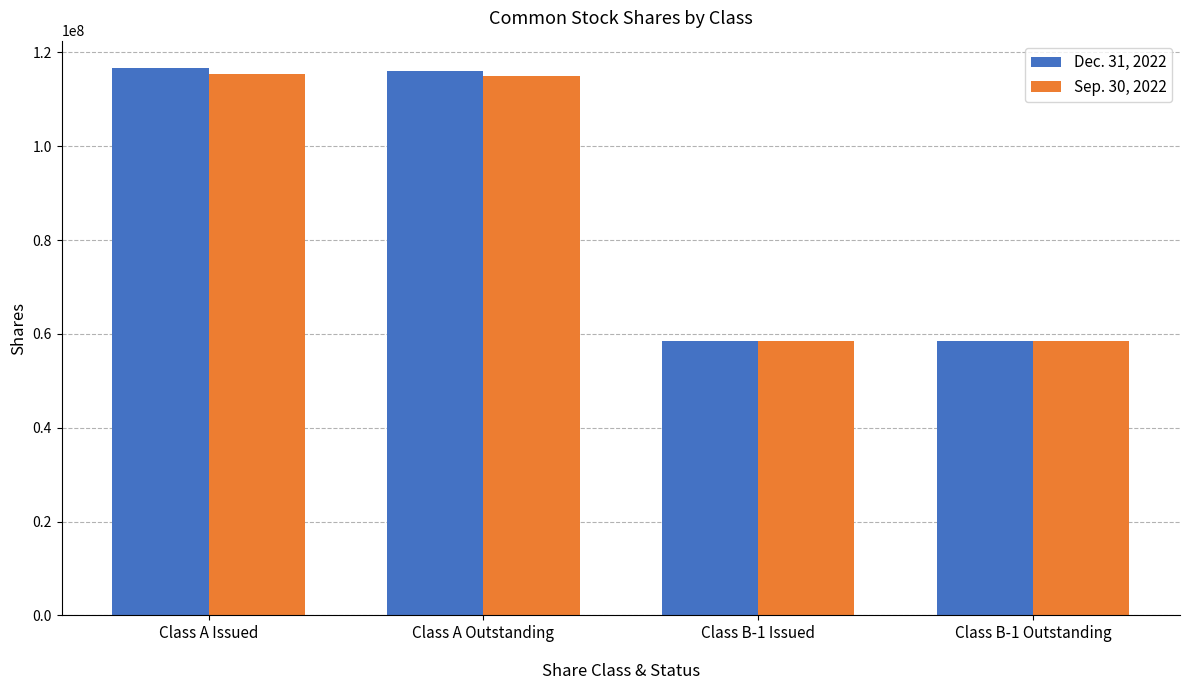

What is the total value across all series at Class B-1 Outstanding?

117173390